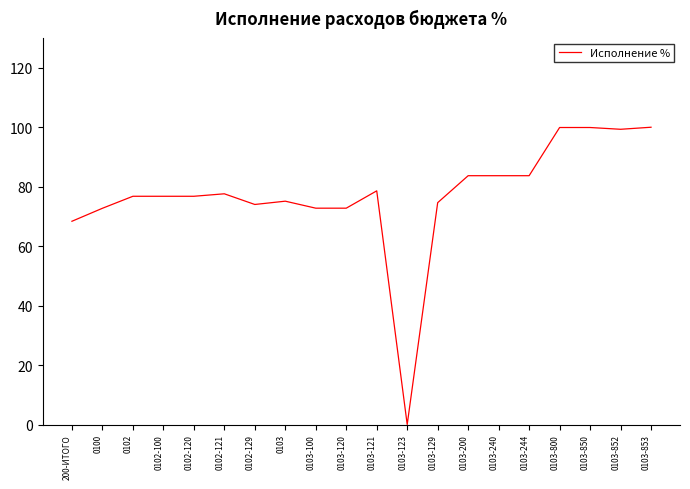

At which label is the value closest to 50?

200-ИТОГО